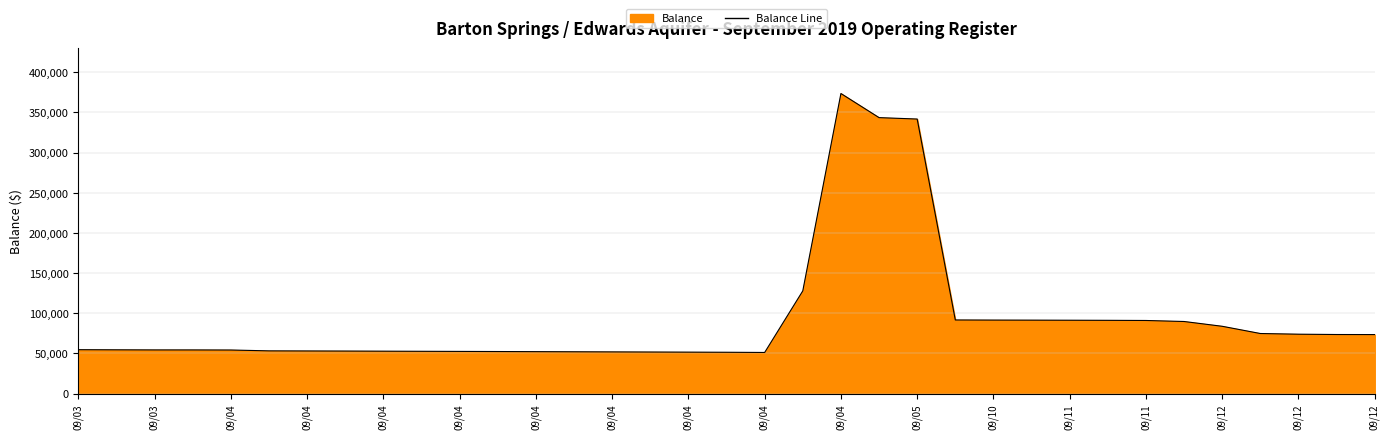

At which category does the chart reach its peak across all series?

09/04